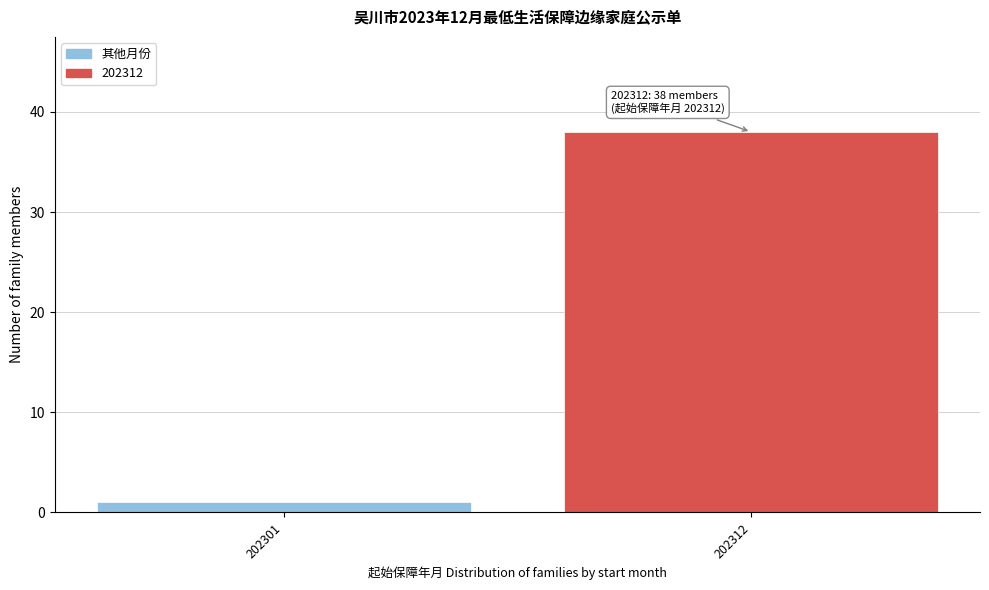

Reading left to right, extract all data points from this chart.

1	38